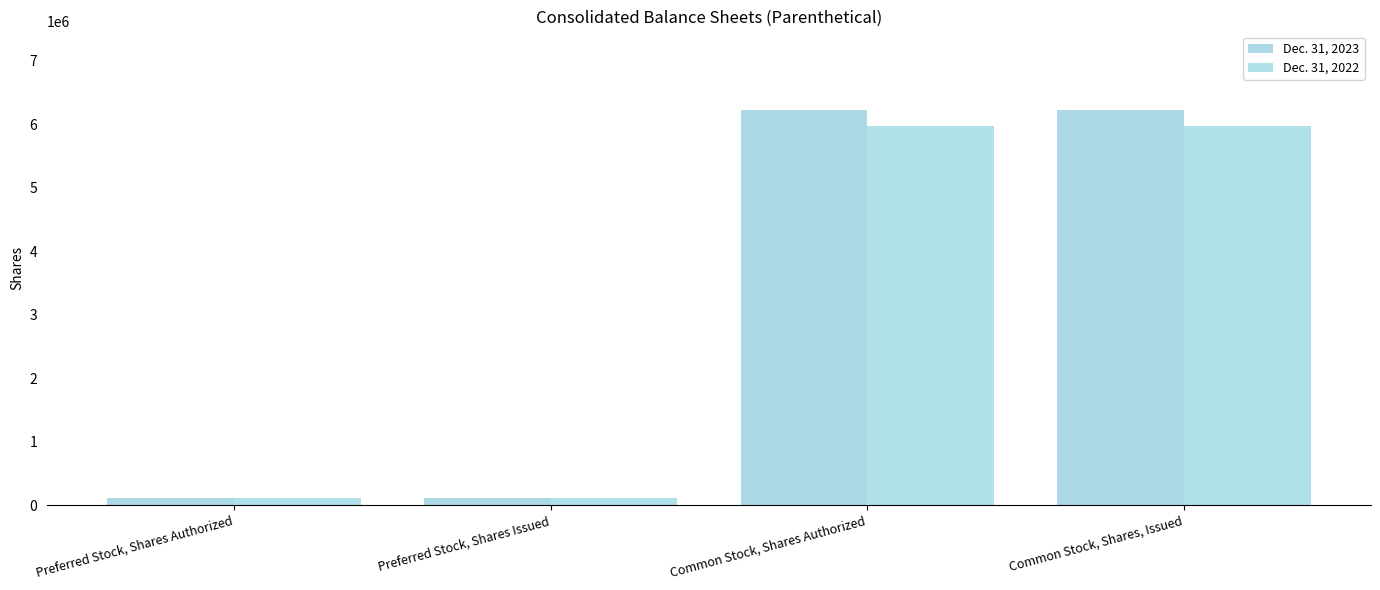

What is the label of the 4th bar from the left?

Common Stock, Shares, Issued